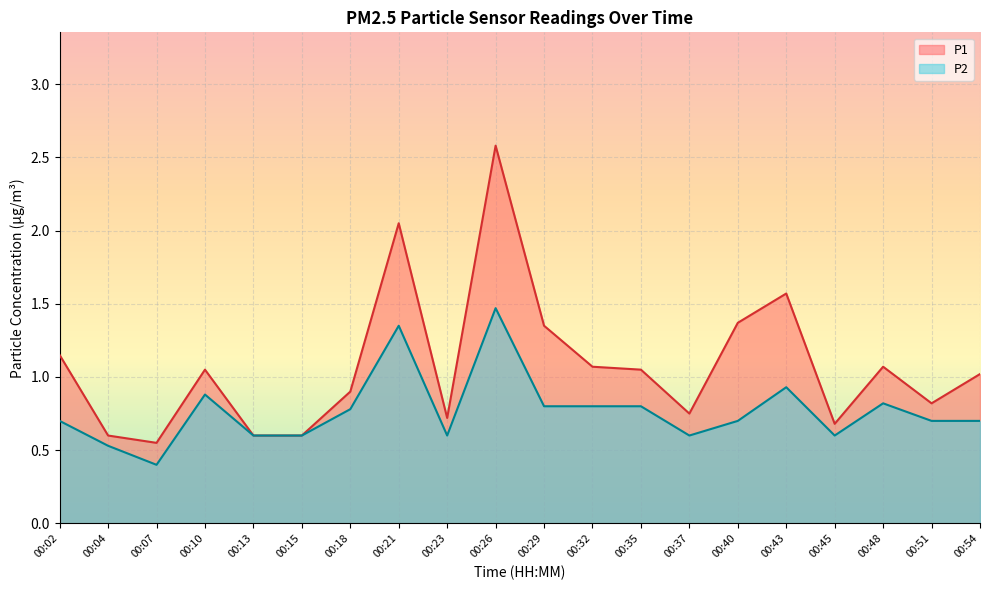

True or false: P2 has more than 1 points higher than both neighbors.

True